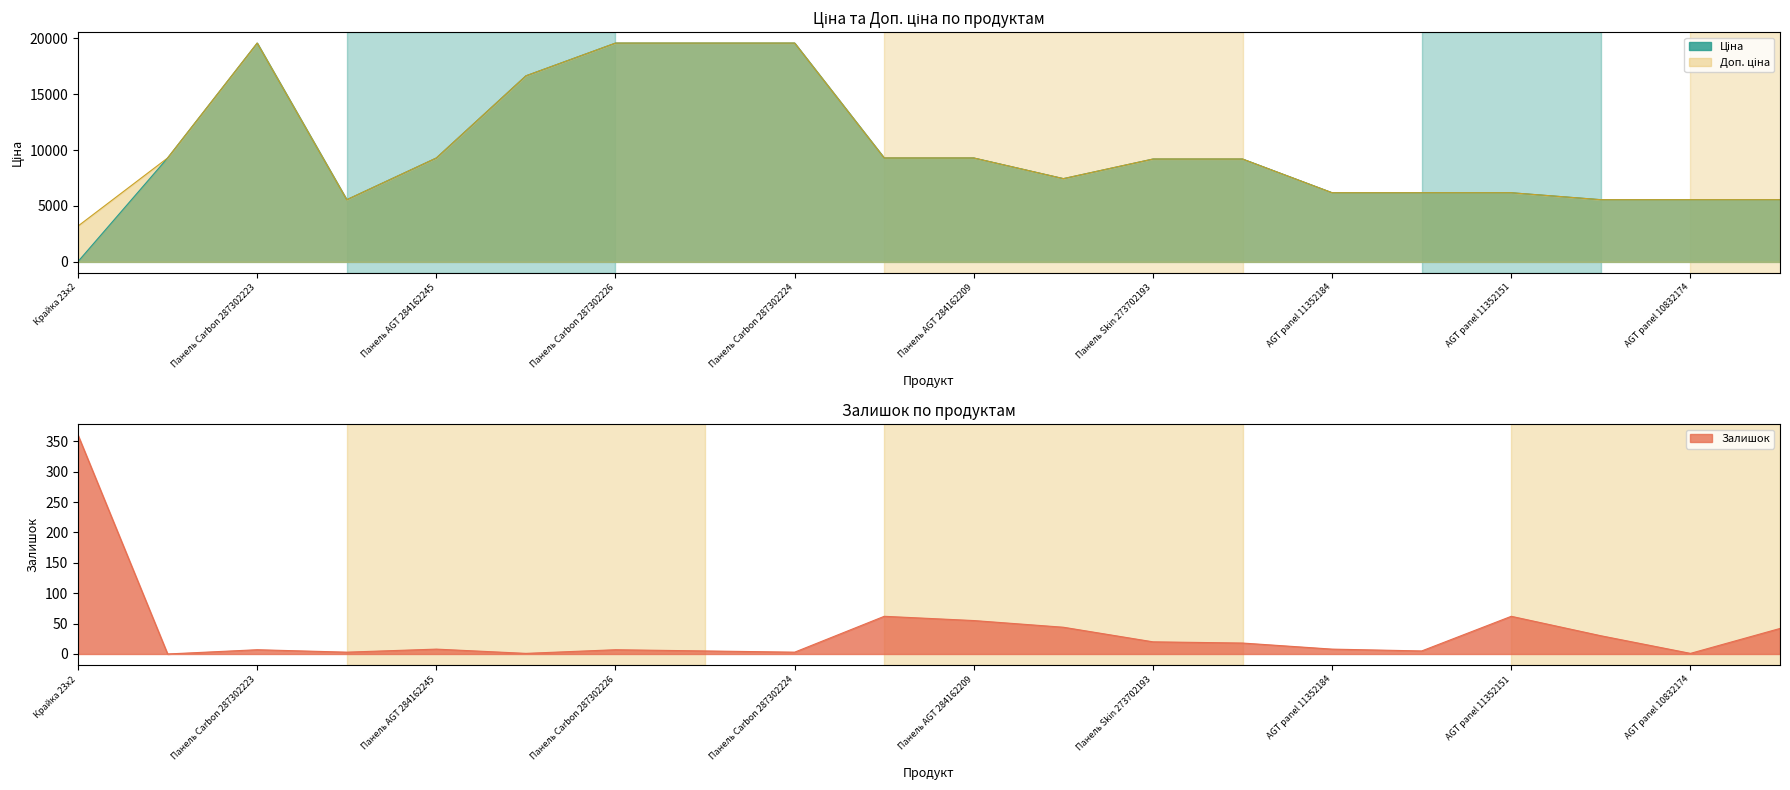

List the series in order of their peak value, highest first.

Ціна, Доп. ціна, Залишок